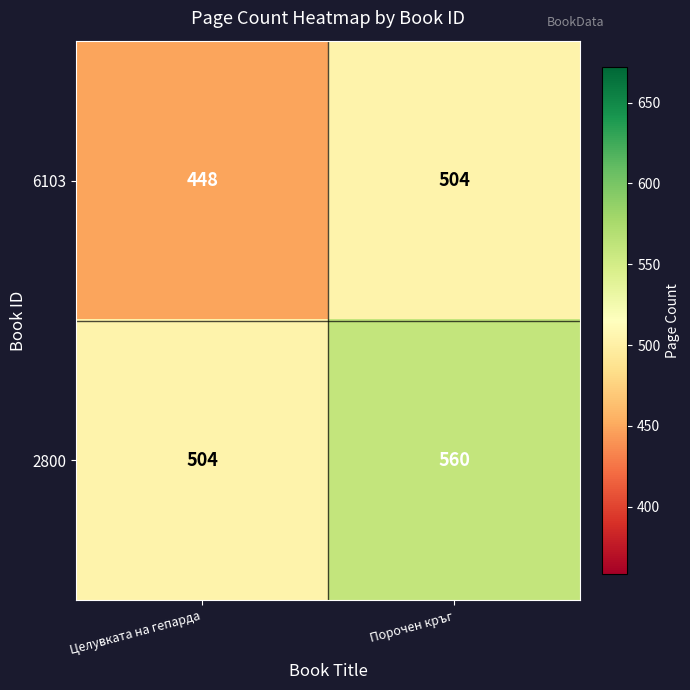

At which label does 6103 reach its minimum?

Целувката на гепарда